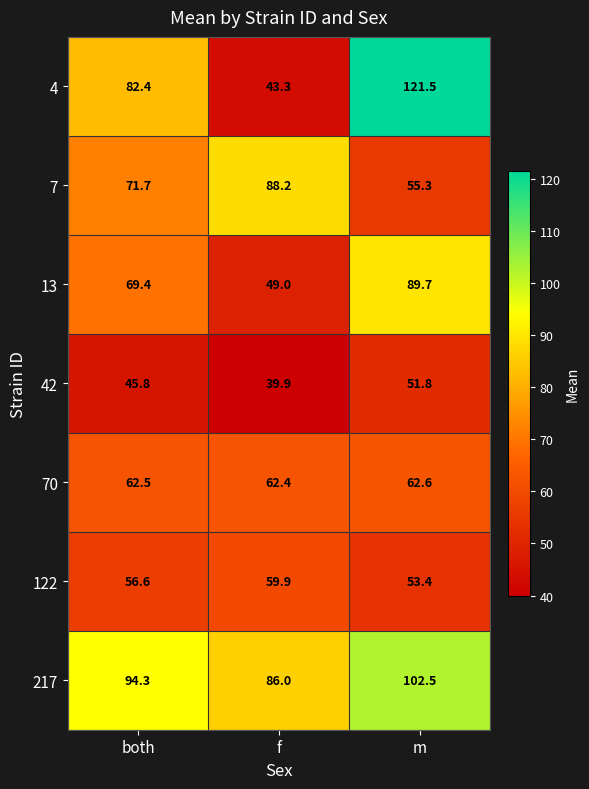

At how many categories does at least one series exceed 89?

2